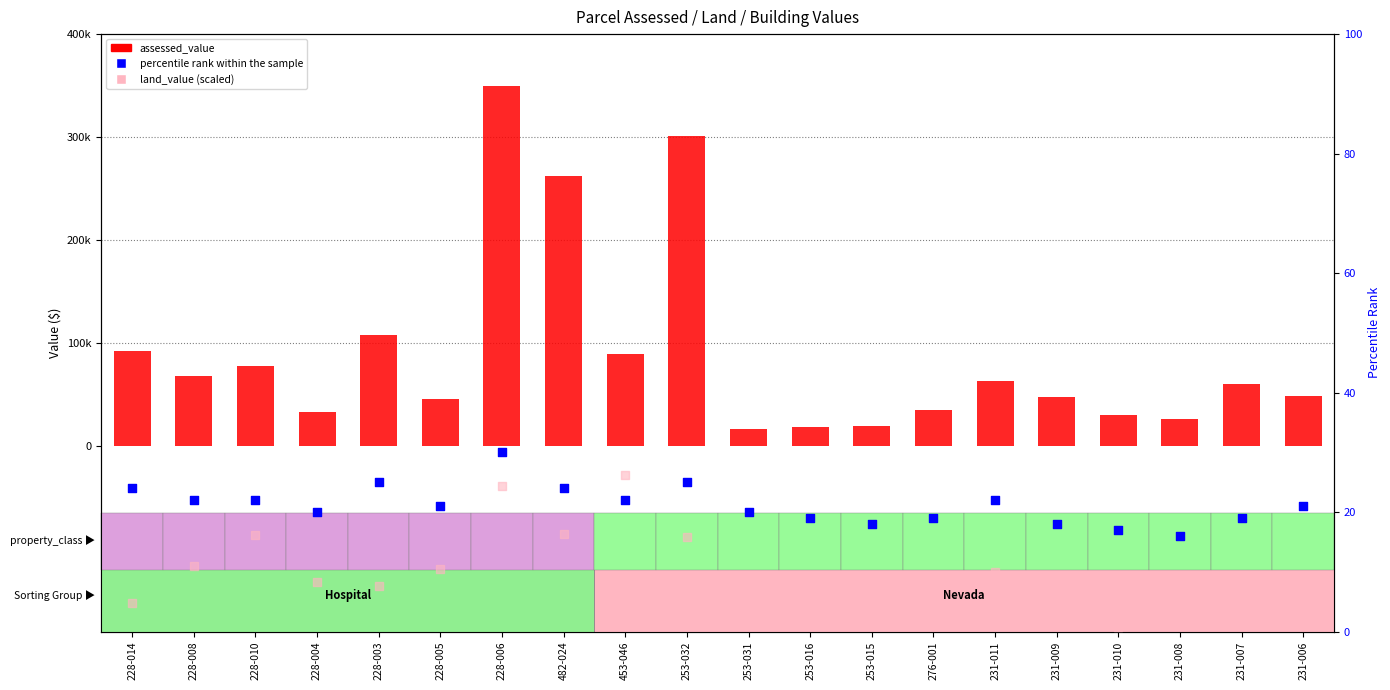

Which series reaches the maximum Y coordinate?

assessed_value